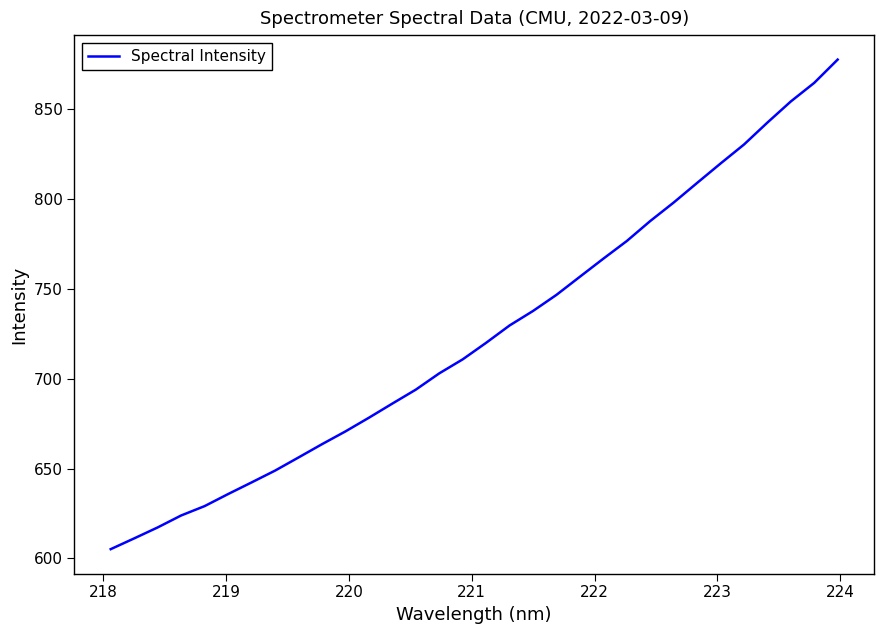

What is the sum of all values?

23194.3